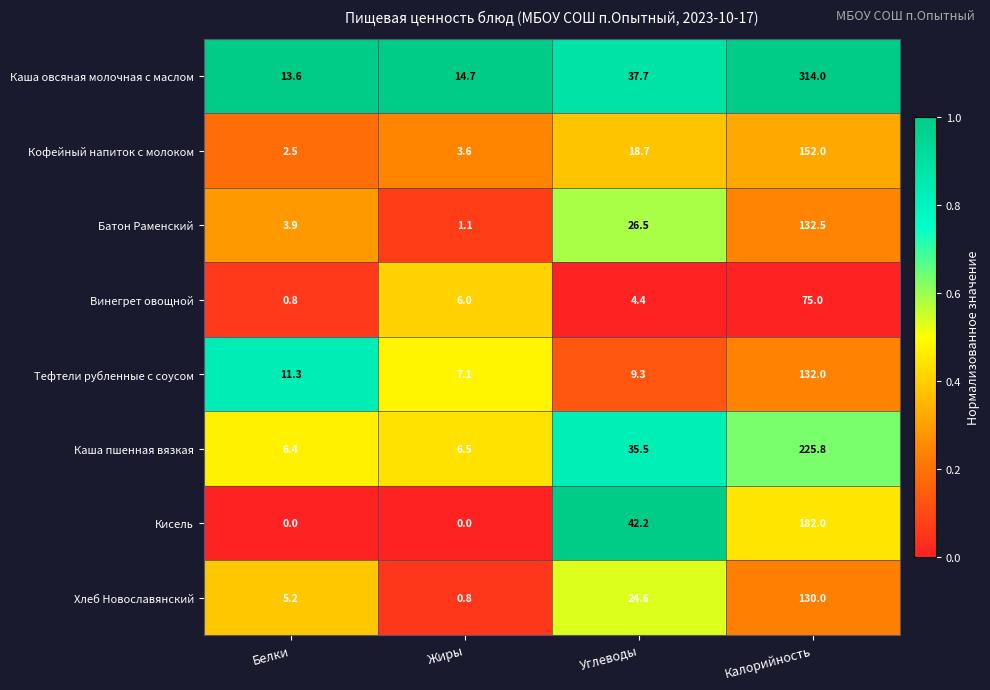

At which label does Каша пшенная вязкая first exceed 35?

Углеводы